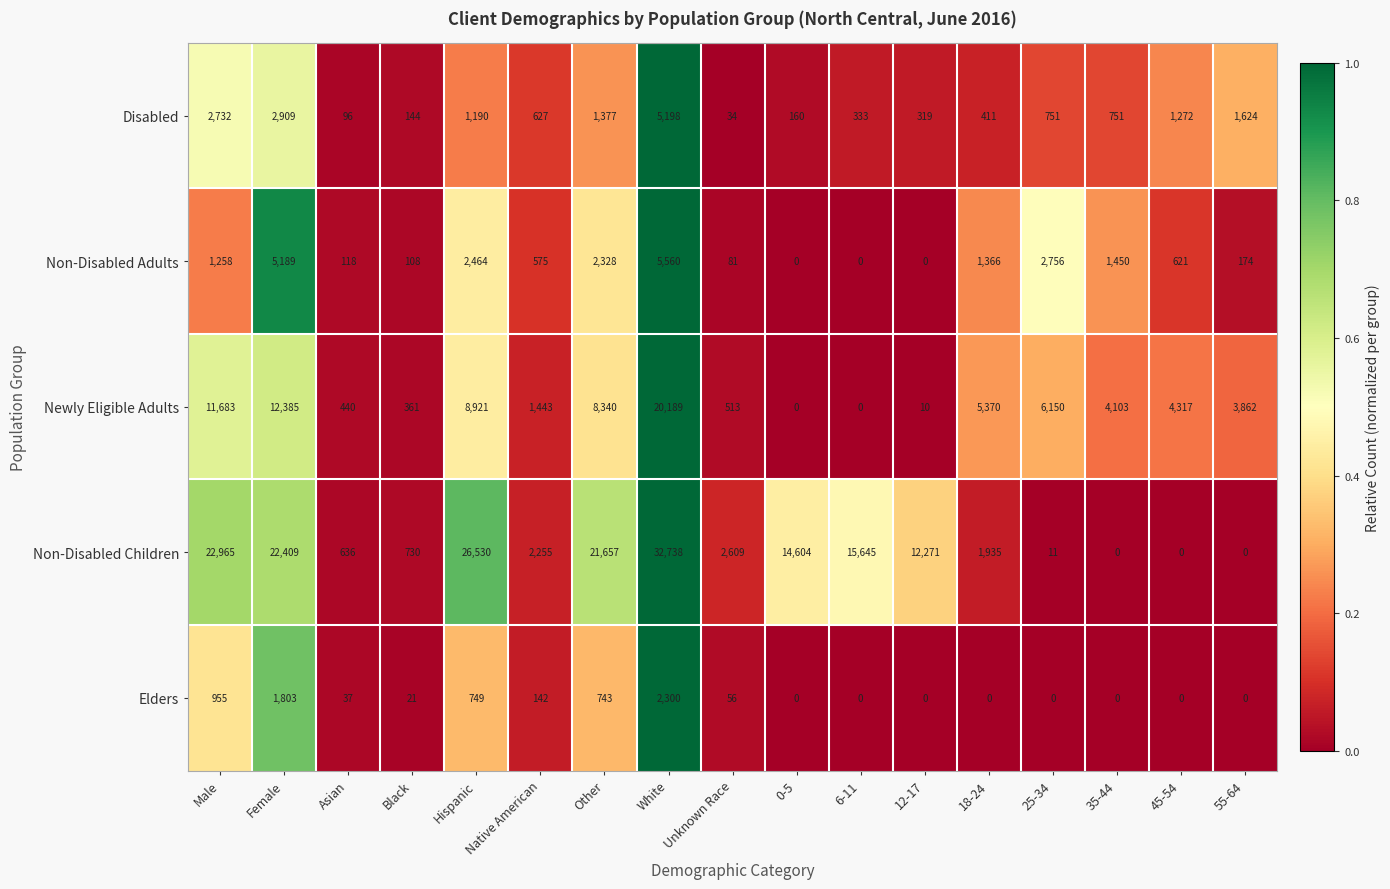

What is the difference between the highest and lowest values at Native American?

2113